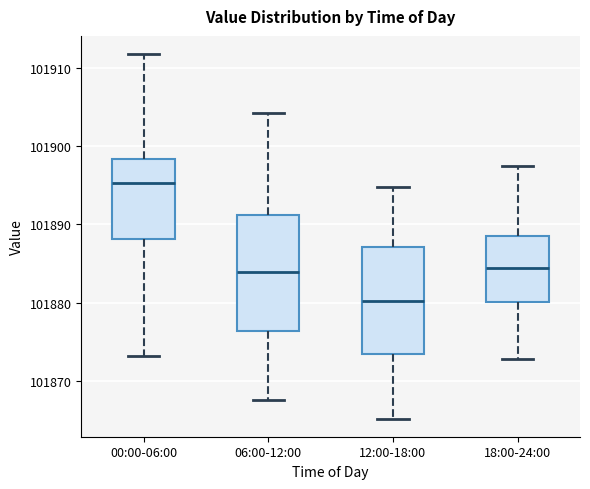

Reading left to right, transcribe this box plot: for each box, give where its median line is, the range the box spans, and where its two whiskers end, as read against the y-axis. The values are not printed on the chart, so give them approximately, as read against the axis.

00:00-06:00: median 101895, box 101888 to 101898, whiskers 101873 to 101912
06:00-12:00: median 101884, box 101876 to 101891, whiskers 101868 to 101904
12:00-18:00: median 101880, box 101873 to 101887, whiskers 101865 to 101895
18:00-24:00: median 101884, box 101880 to 101889, whiskers 101873 to 101898